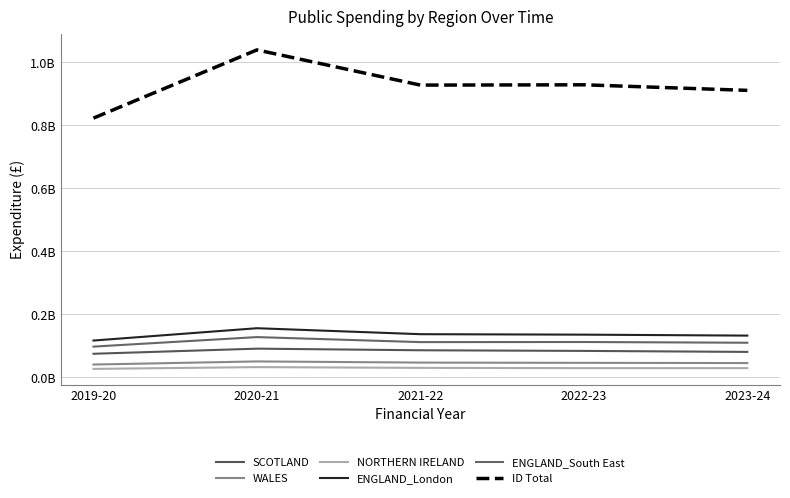

At which category does ENGLAND_London reach its first local peak?

2020-21